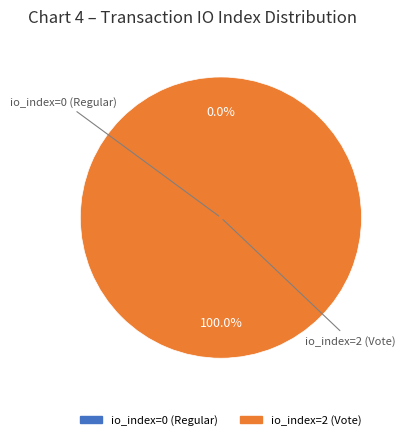

To the nearest percent, what is the average slice percentage?

50%